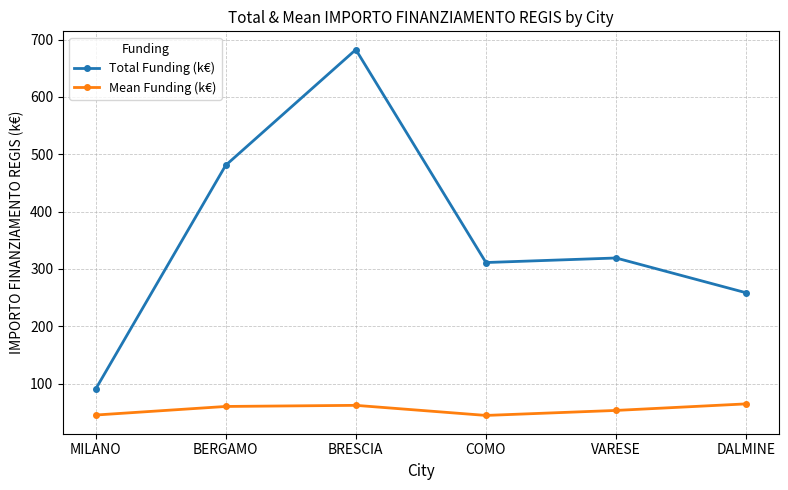

What is the spread (max minus min) of values at COMO?

266.7